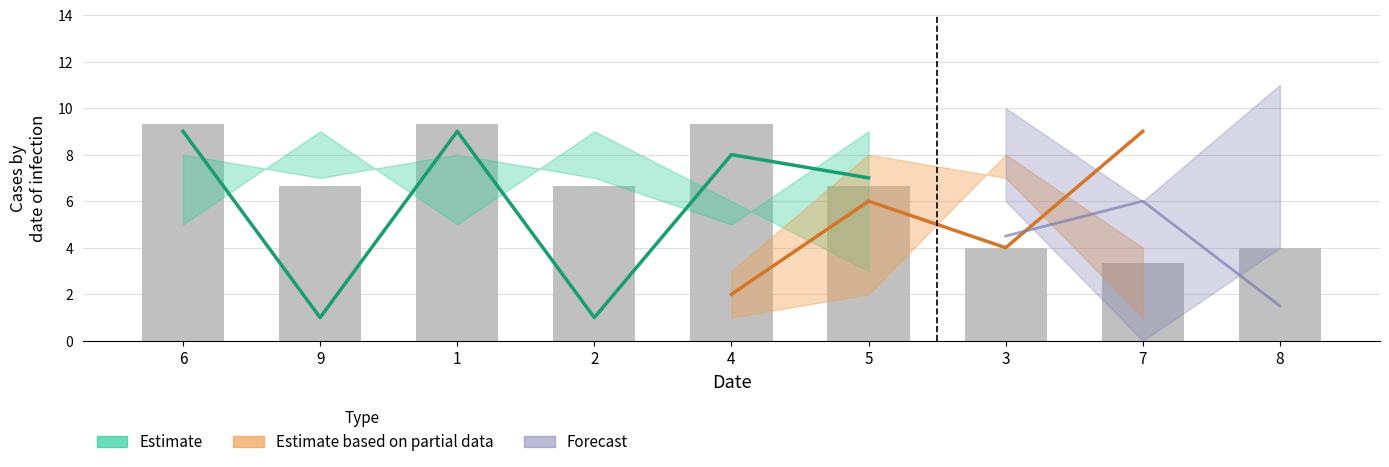

Which has a higher value, 7 or 8?

7